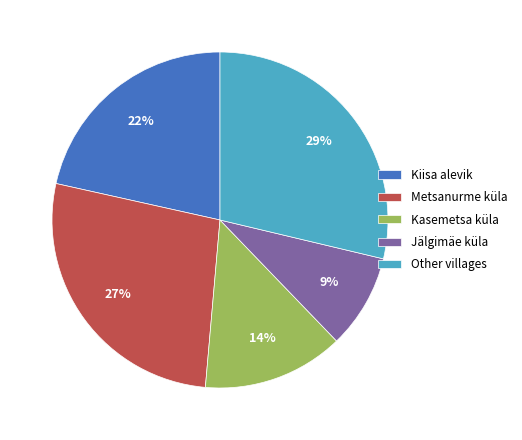

True or false: Kiisa alevik accounts for 22% of the total.

True